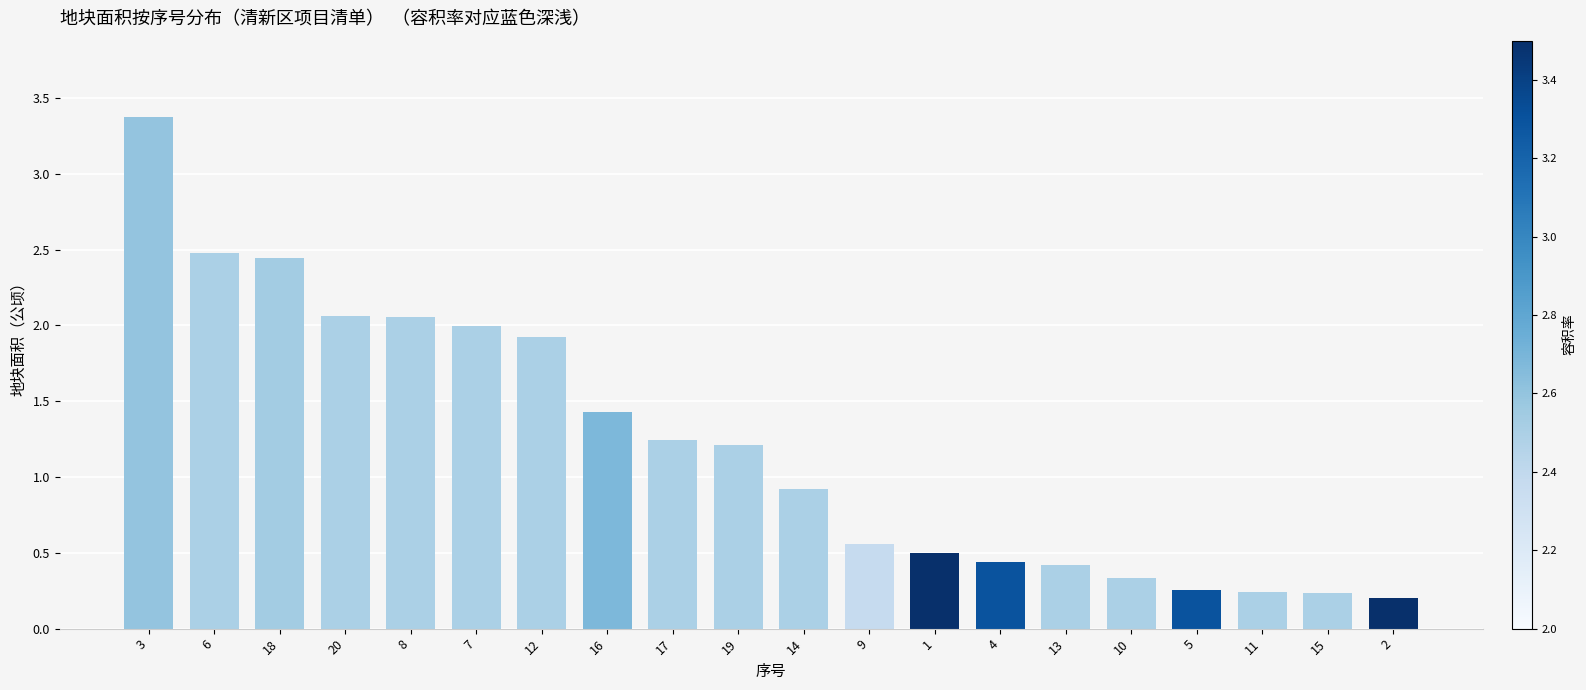

At which label is the value closest to 1?

14